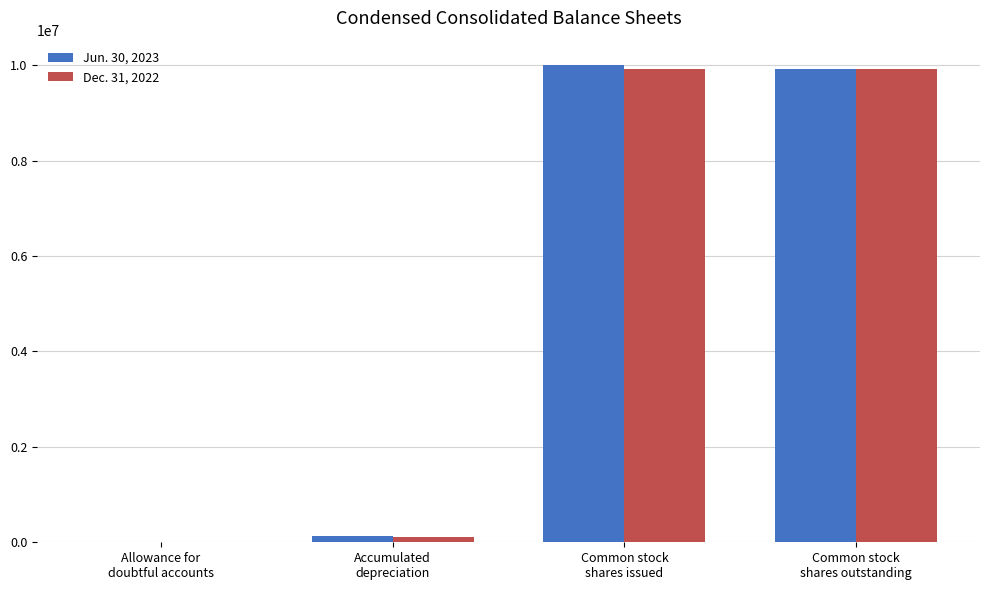

How many distinct data groups are displayed?

2